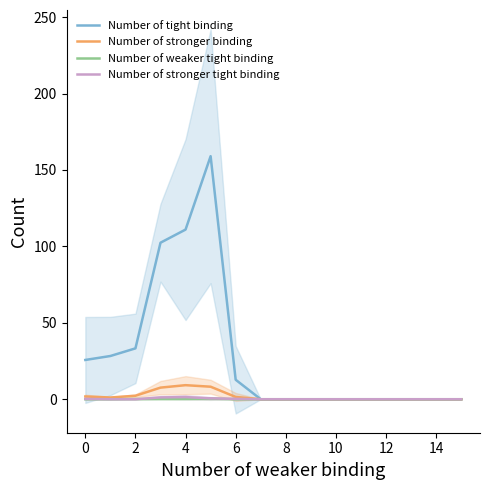

Between 12 and 14, which is larger?

12